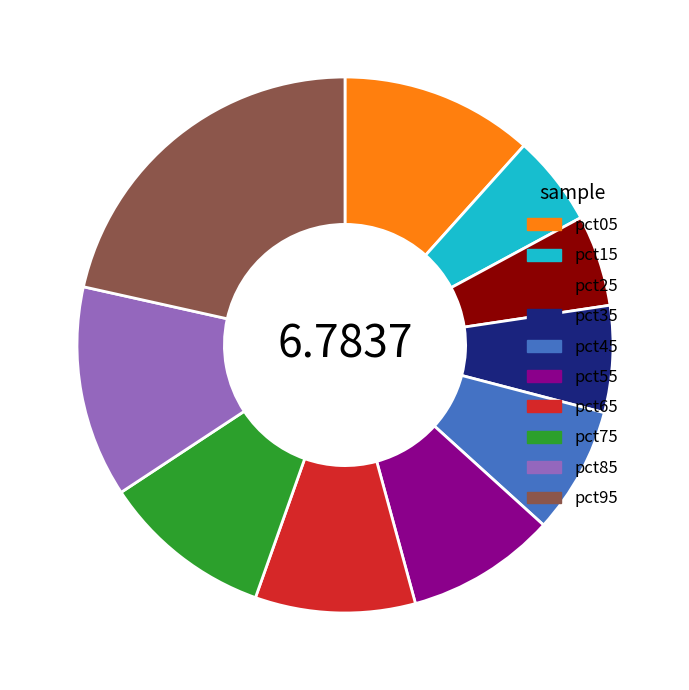

Is there any slice that represents more than half of the pie?

No